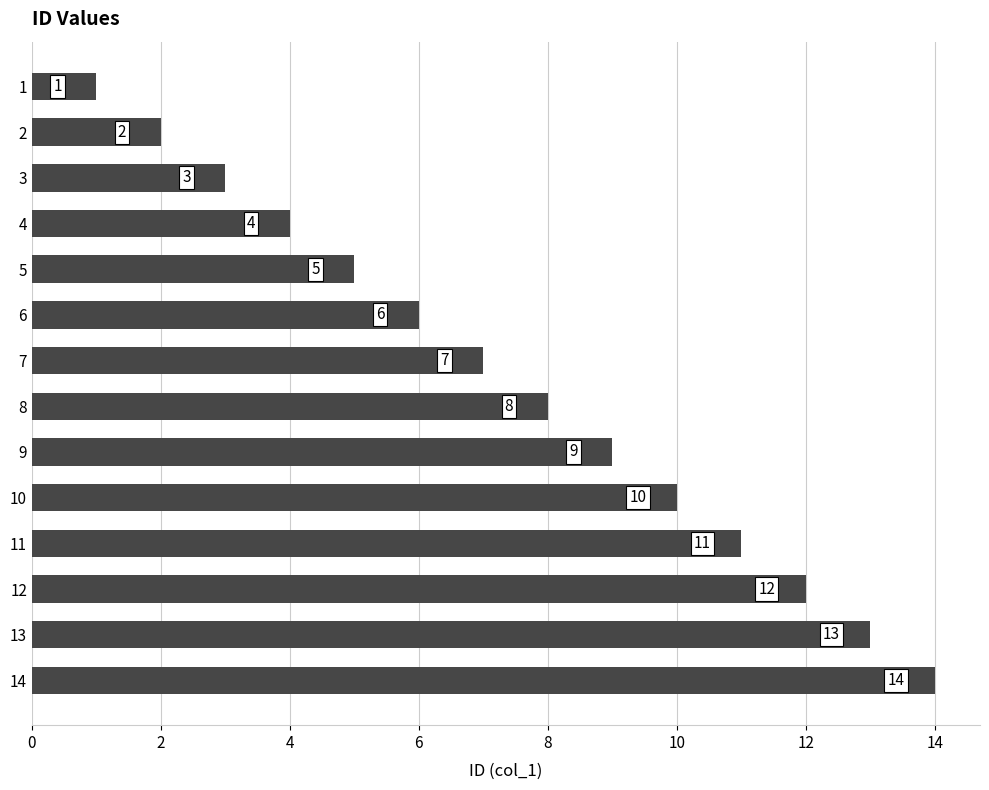

What is the value of the 2nd bar from the top?

2